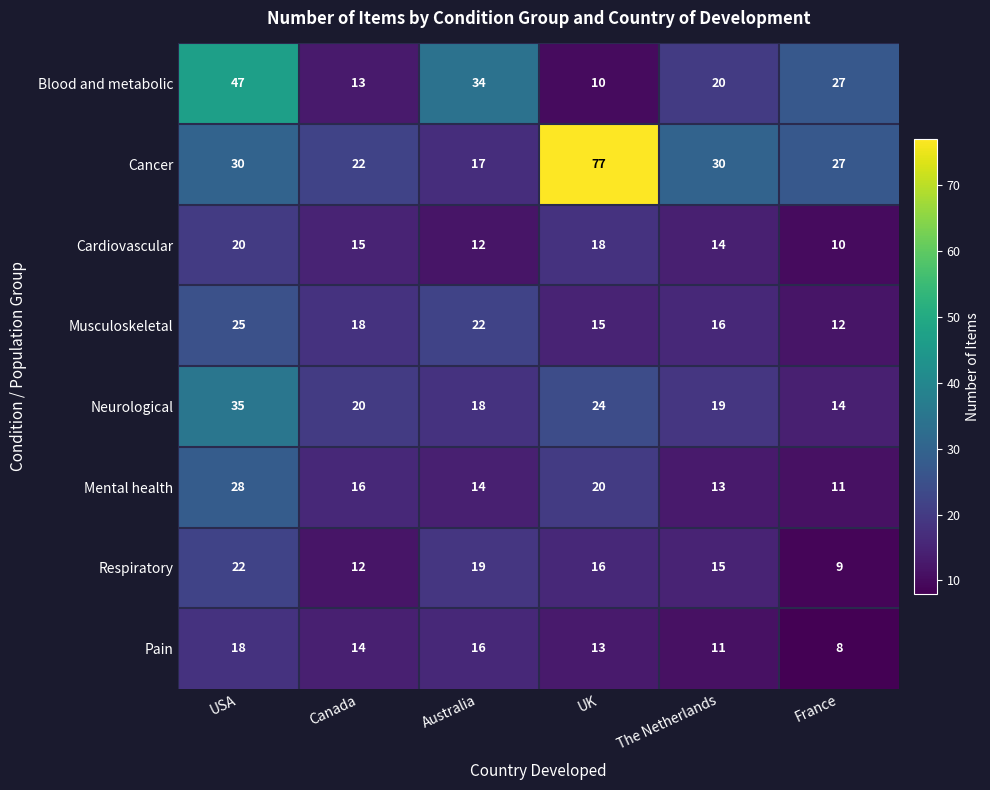

How many series are shown in this chart?

8